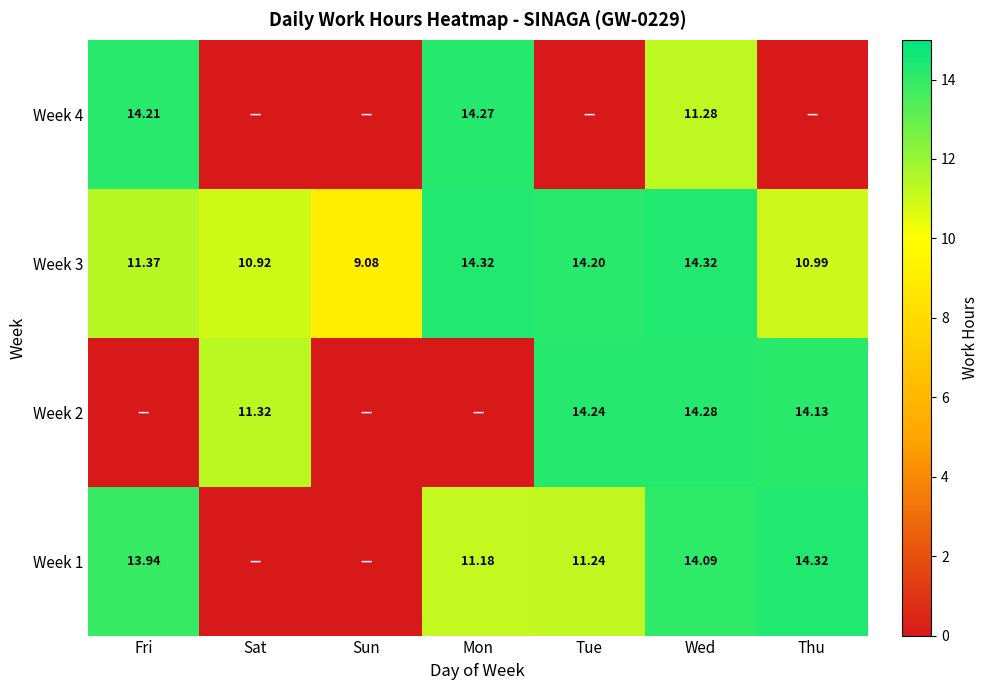

Where does the Week 3 series first go above 11?

Fri